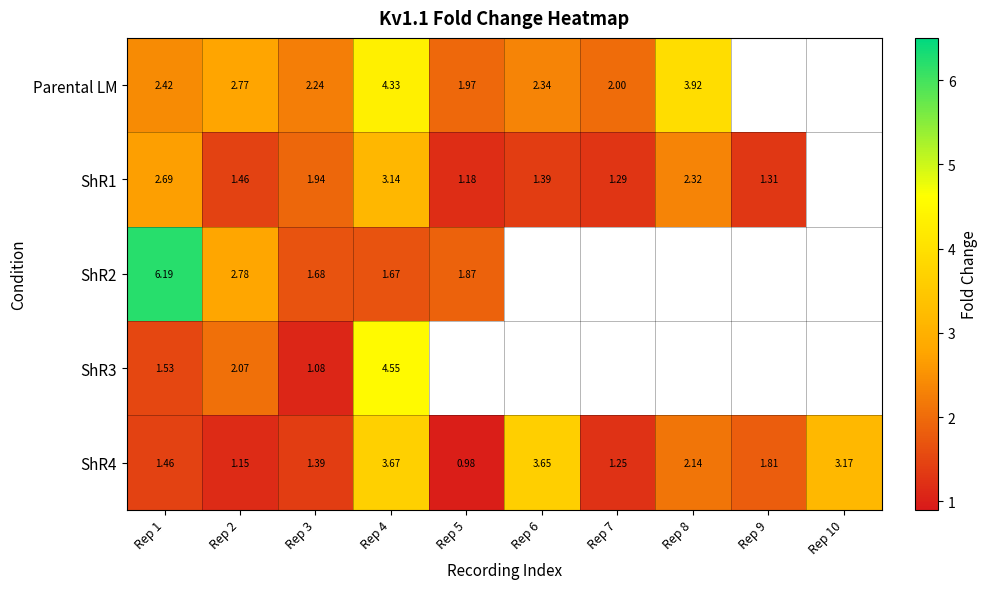

How many data points does each series have?

10